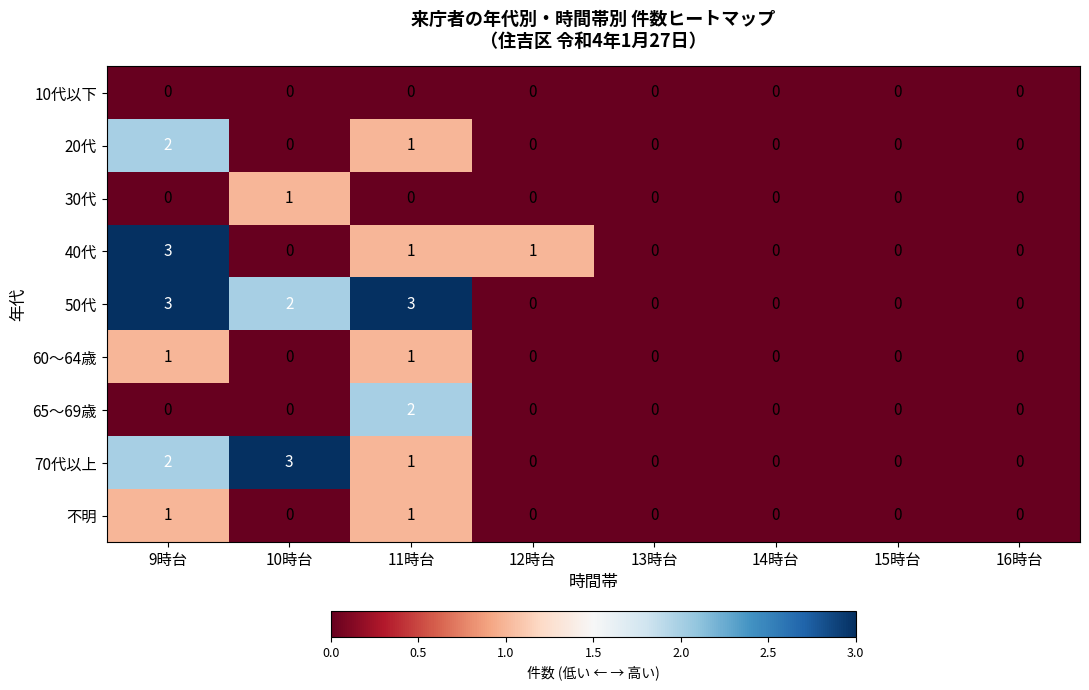

The 20代 series shows 0 at 10時台. True or false?

True